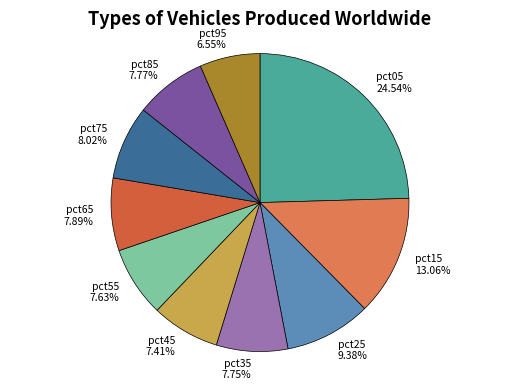

Is there a majority slice in this chart?

No